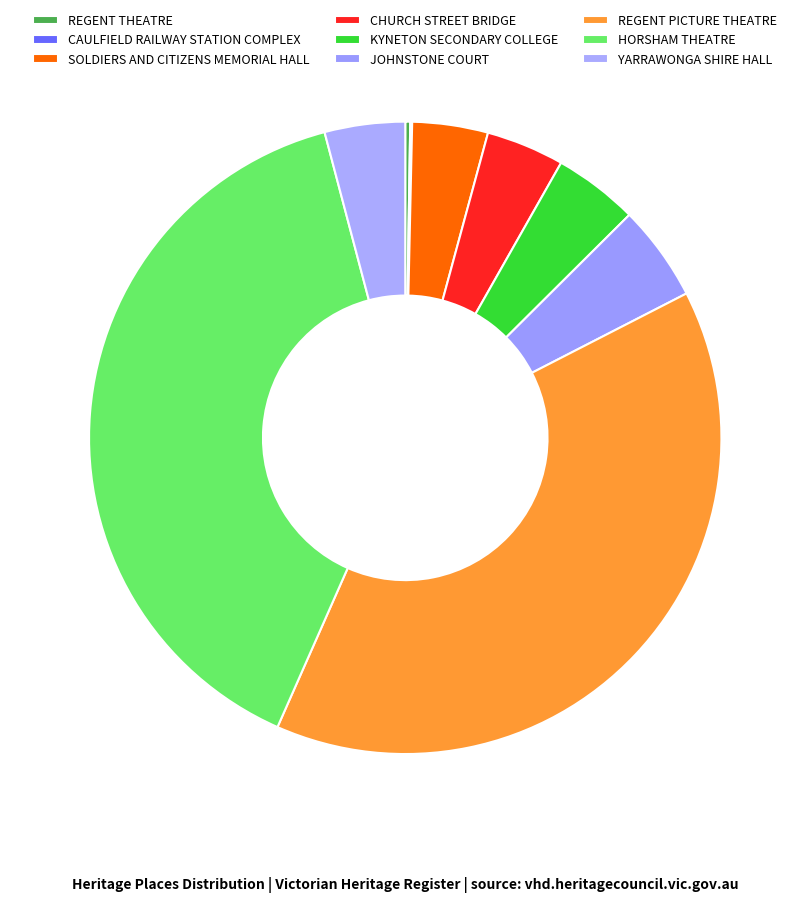

Is the sum of YARRAWONGA SHIRE HALL and CAULFIELD RAILWAY STATION COMPLEX greater than half?

No